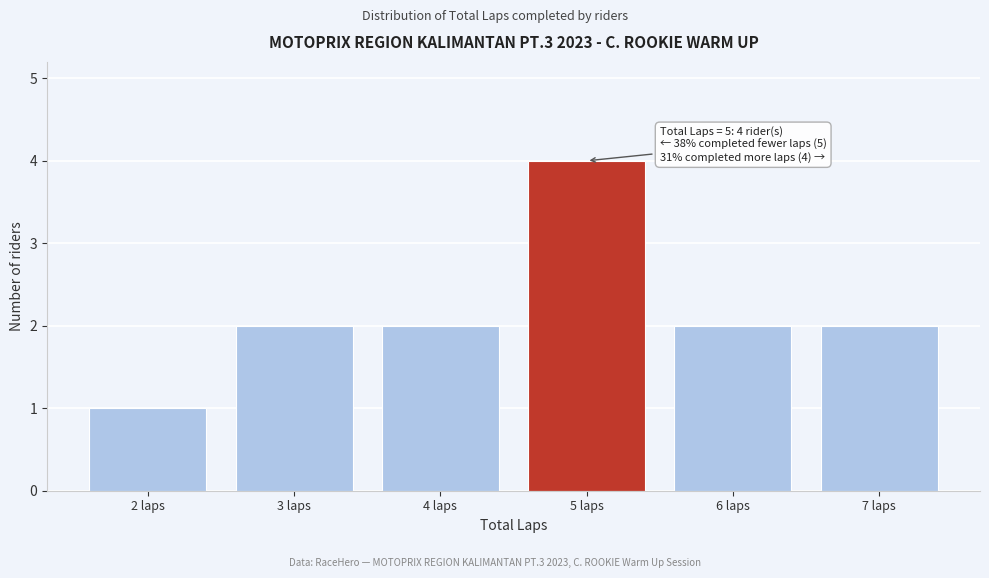

Which range on the x-axis has the tallest bar?

4.5 to 5.5